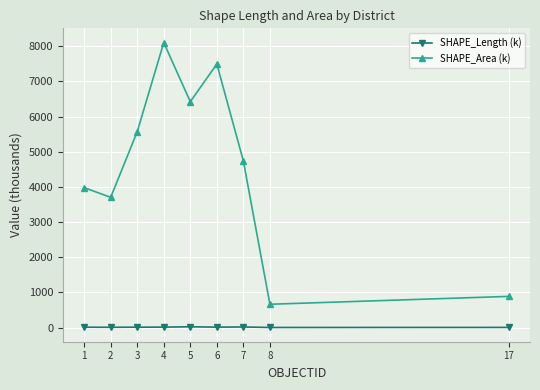

Is it true that SHAPE_Area (k) equals 147.3 at 8?

False